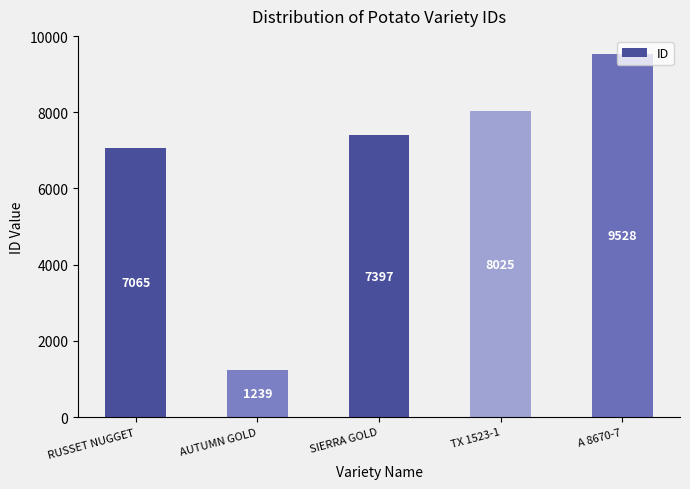

Read the value at SIERRA GOLD, to the nearest 100.

7400